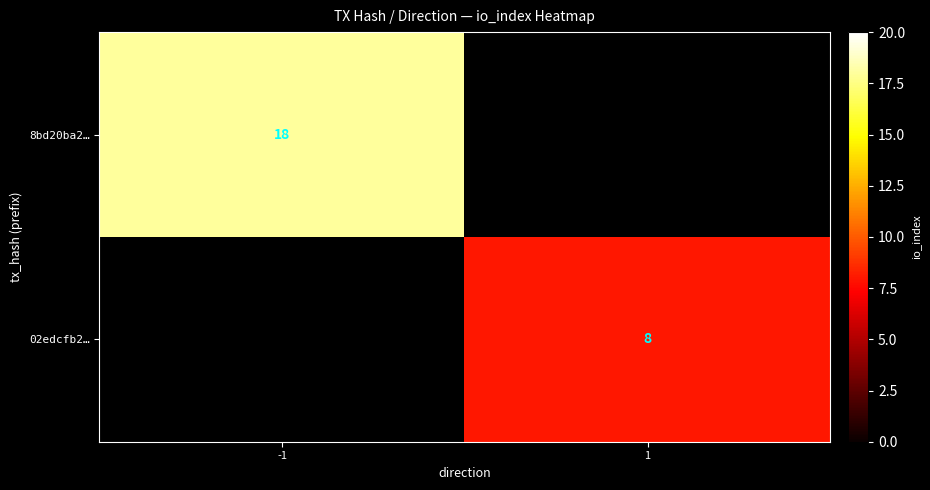

The 8bd20ba2… series shows 18 at -1. True or false?

True